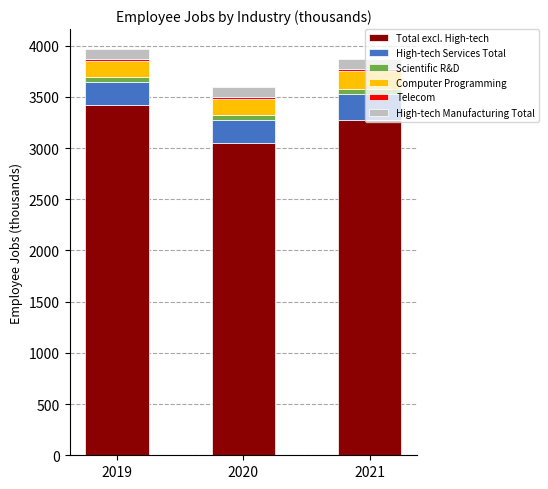

What is the difference between the maximum and minimum values in the Total excl. High-tech series?

371.5